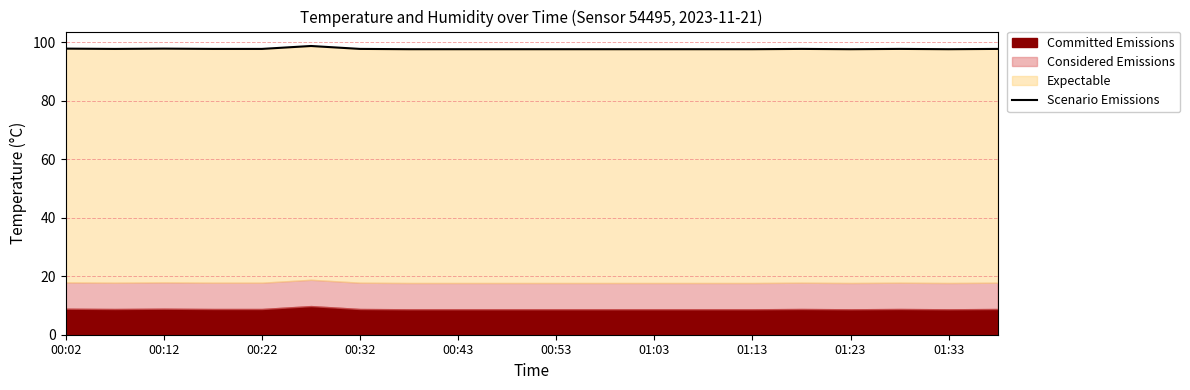

Which category has the lowest value across all series?

01:13